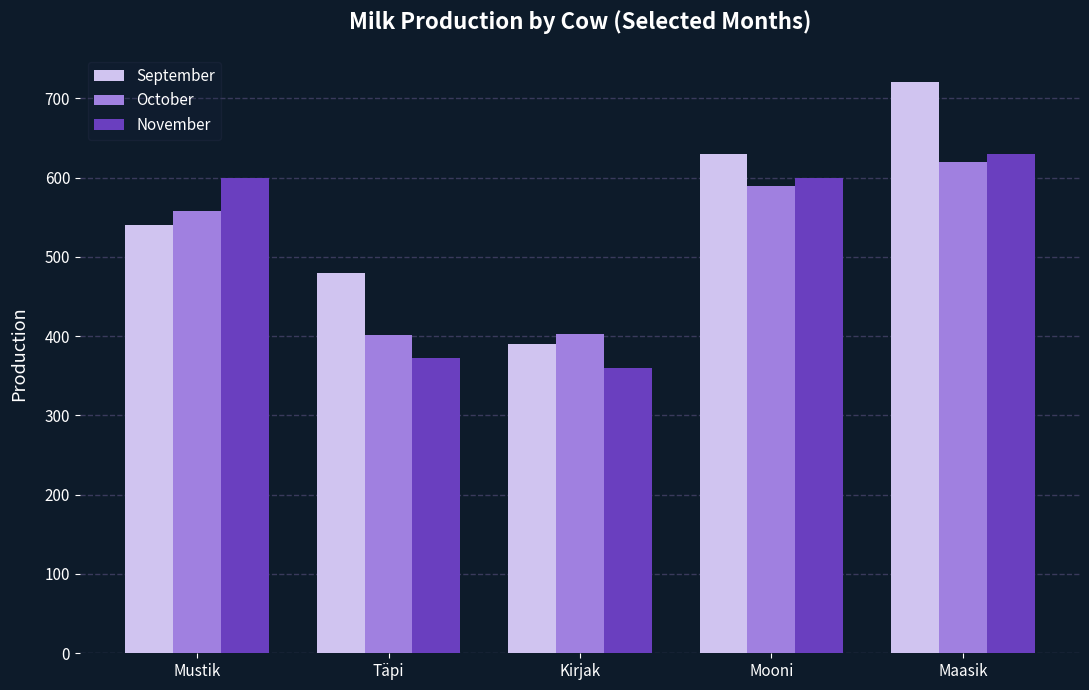

What is the minimum value shown in the chart?

360